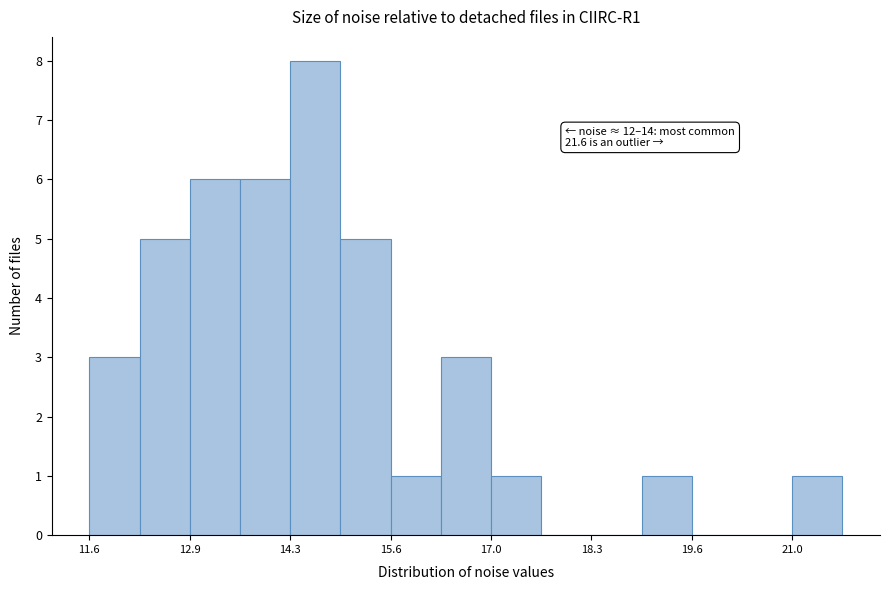

Around what value on the x-axis is the tallest bar? Give the approximate position of its centre, as read against the axis.

14.6